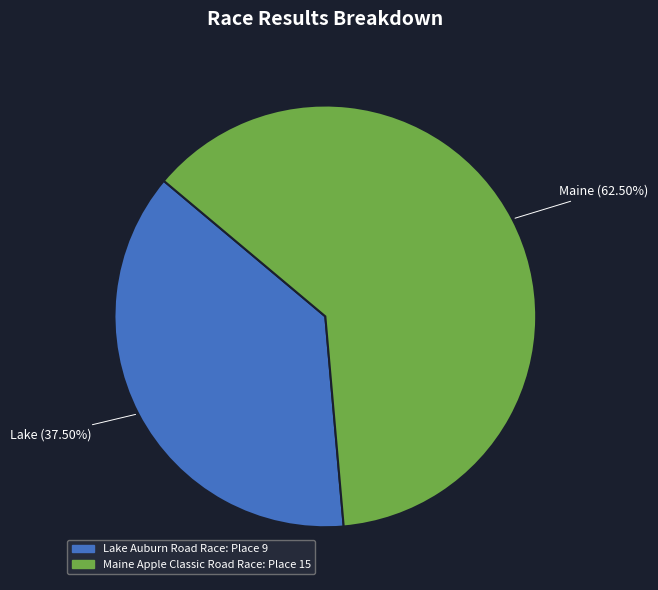

Combined, do Lake Auburn Road Race and Maine Apple Classic Road Race account for over 50%?

Yes